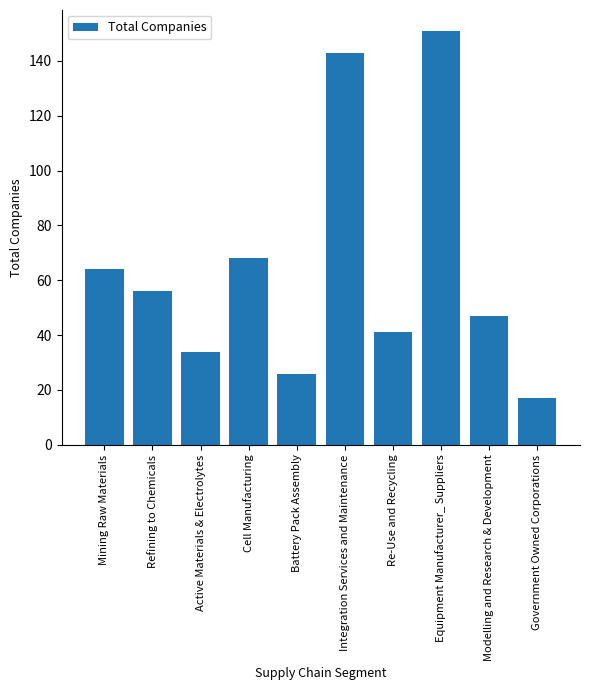

What is the sum of the values at Cell Manufacturing and Active Materials & Electrolytes?

102